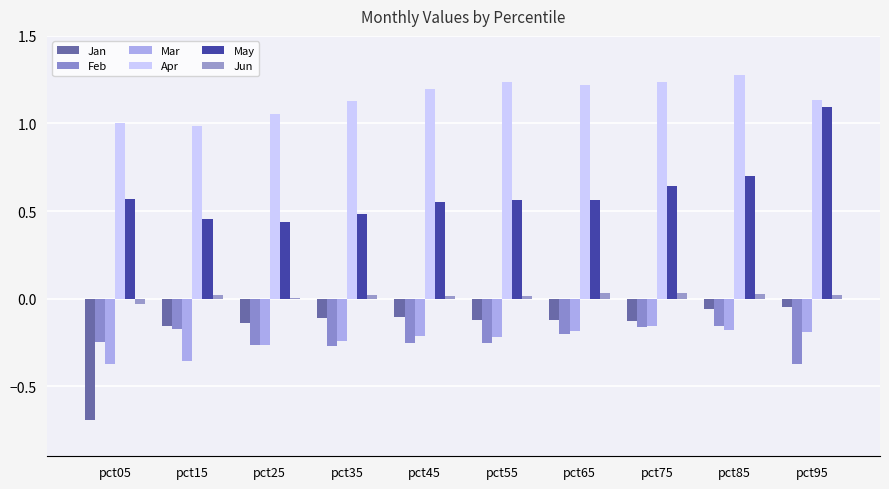

Is it true that Feb equals -0.3 at pct55?

True